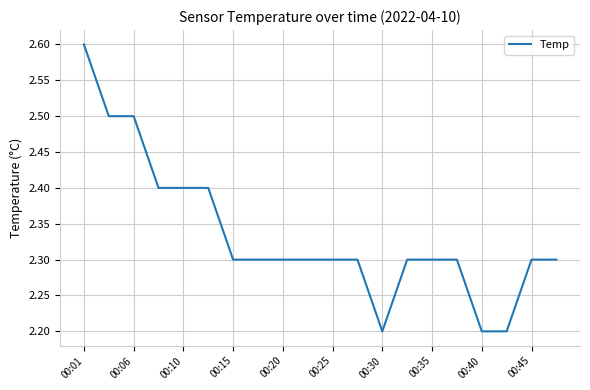

What is the greatest value displayed?

2.6